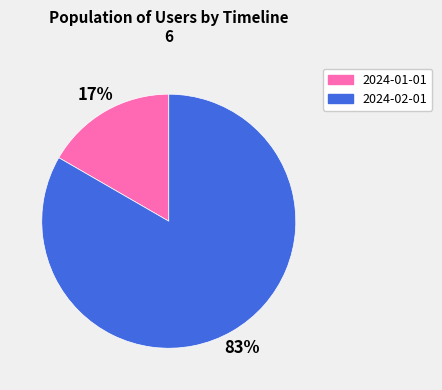

Approximately how many times larger is the value at 2024-01-01 compared to 2024-02-01?

0.2